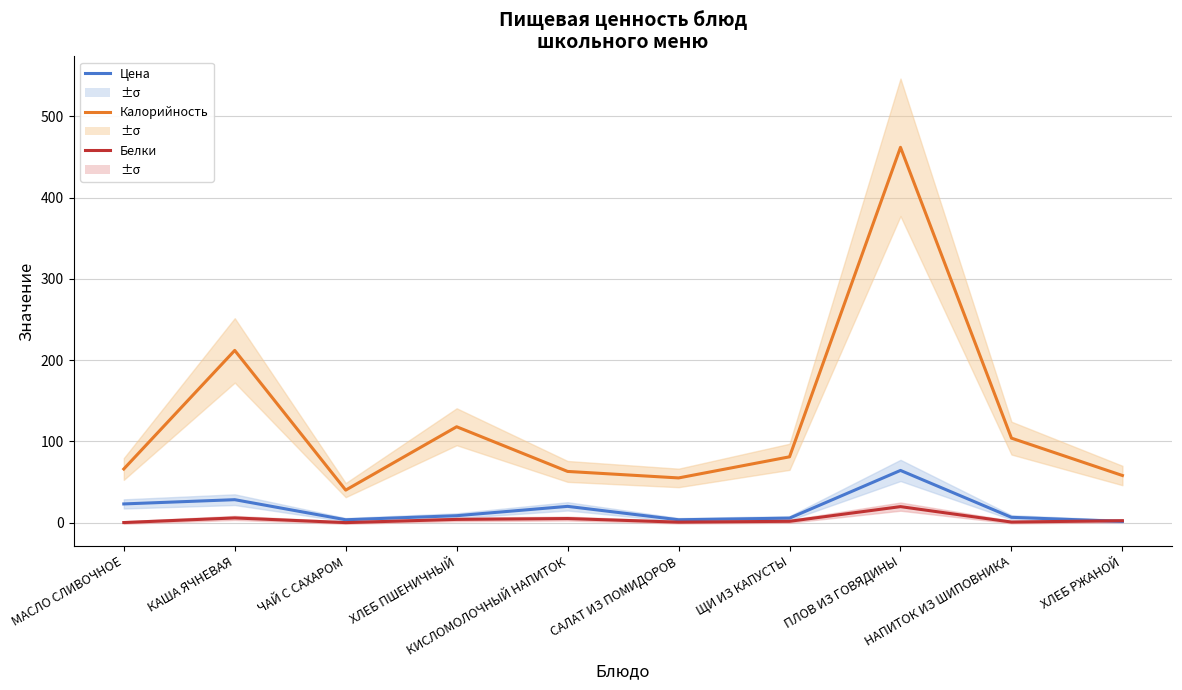

True or false: Калорийность and Белки intersect in this chart.

False